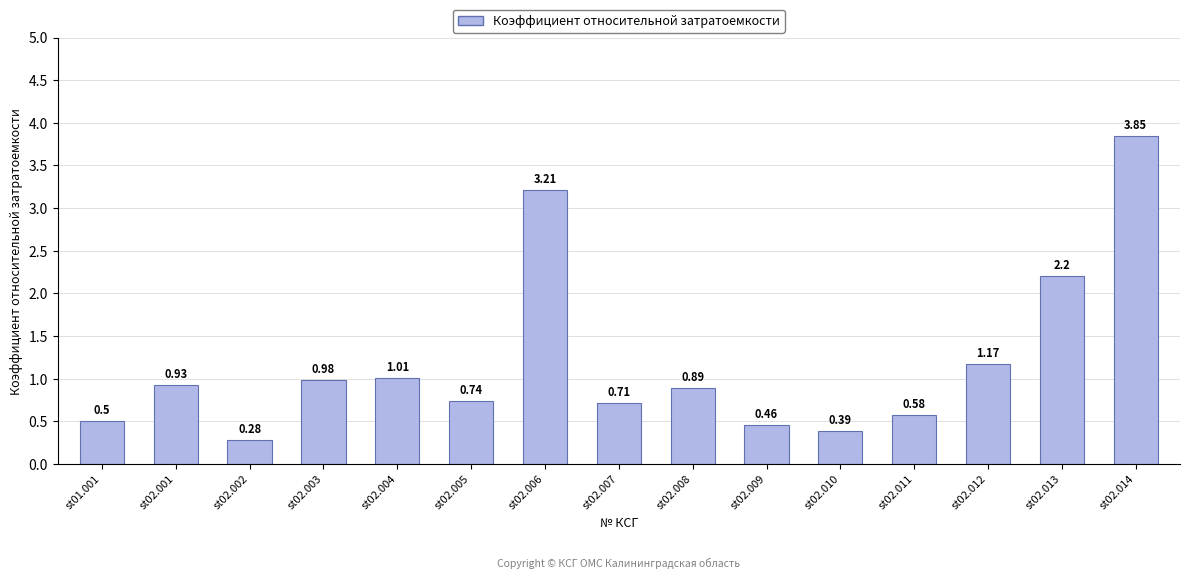

Does the chart contain any negative values?

No